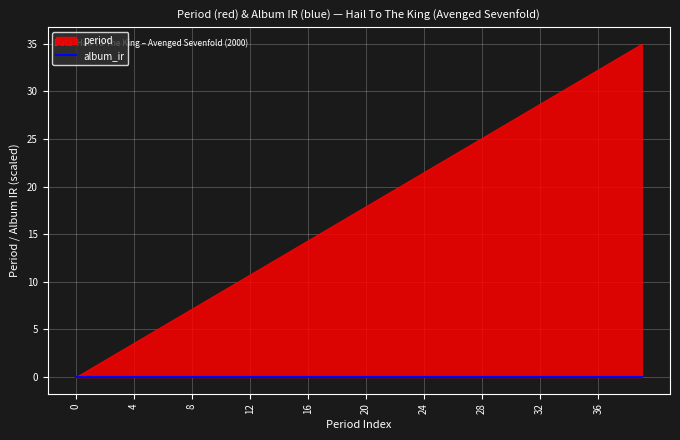

How many positive values does the period series have?

39